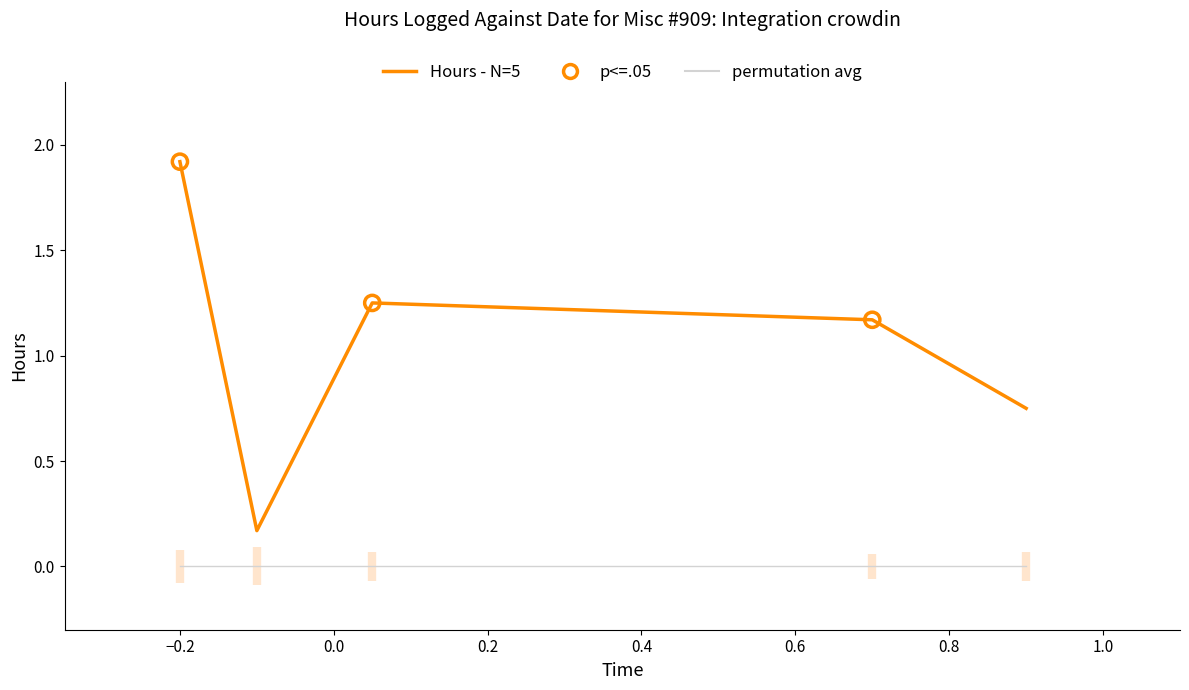

Which series has the widest spread of values?

Hours - N=5